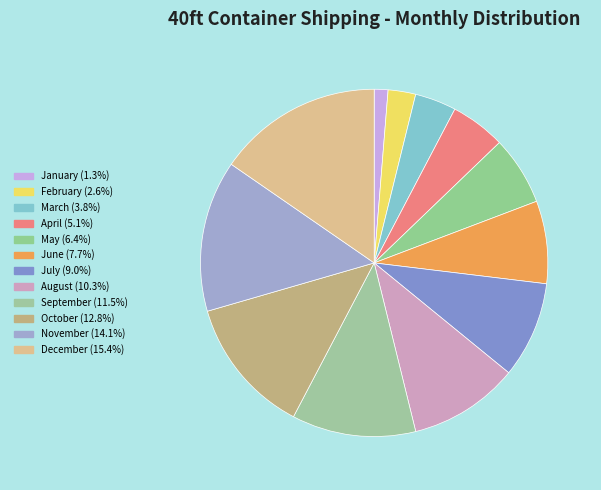

What percentage is the January slice, to the nearest percent?

1%